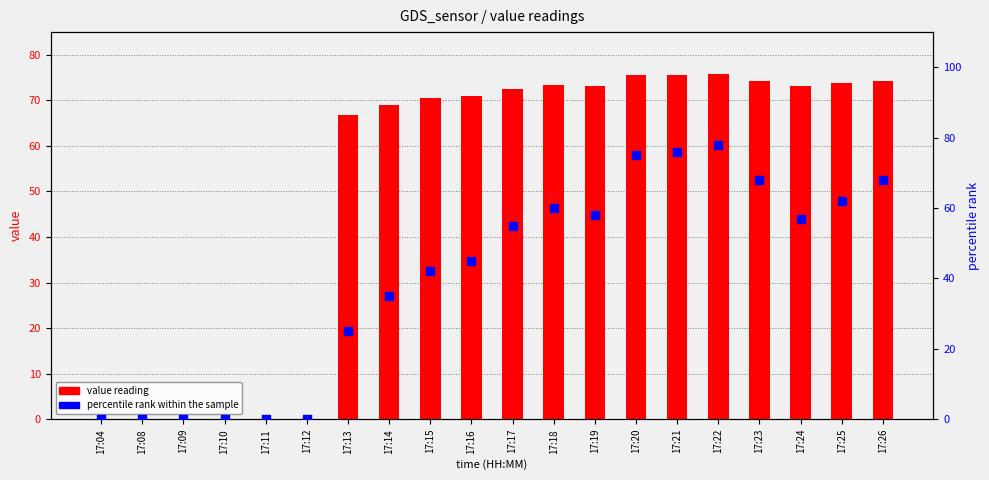

Which series reaches the minimum Y coordinate?

value reading